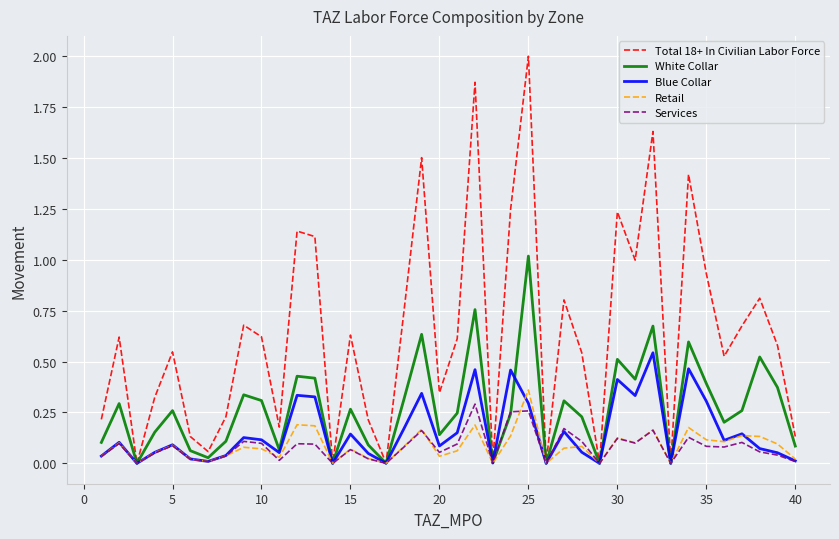

Which series has the largest total across all categories?

Total 18+ In Civilian Labor Force